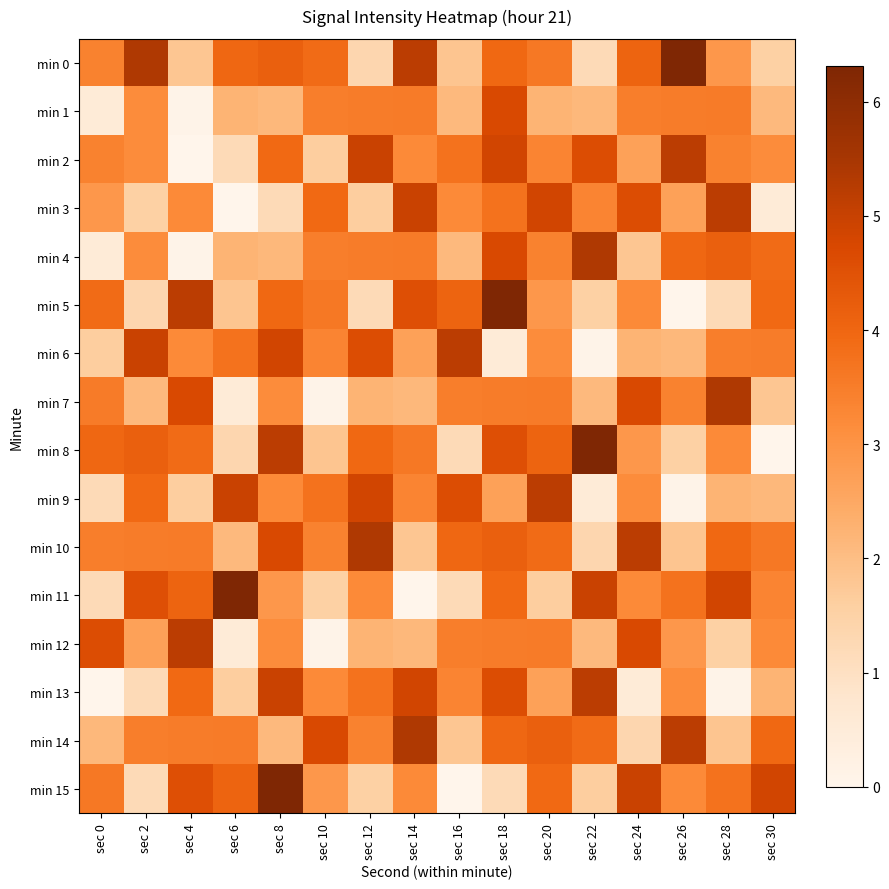

What is the total value across all series at sec 28?

50.7